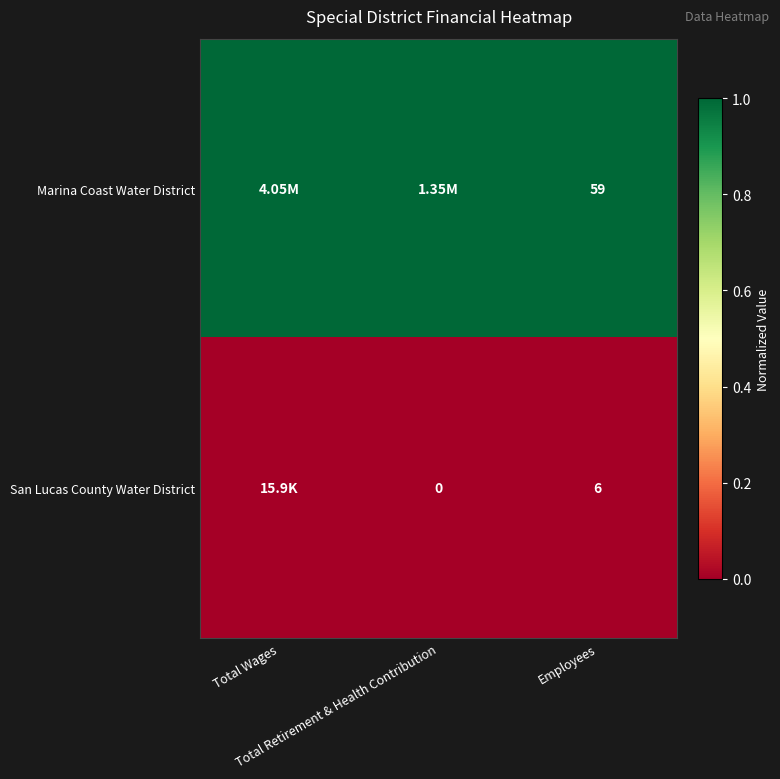

Rank the series by their maximum value, from highest to lowest.

Marina Coast Water District, San Lucas County Water District